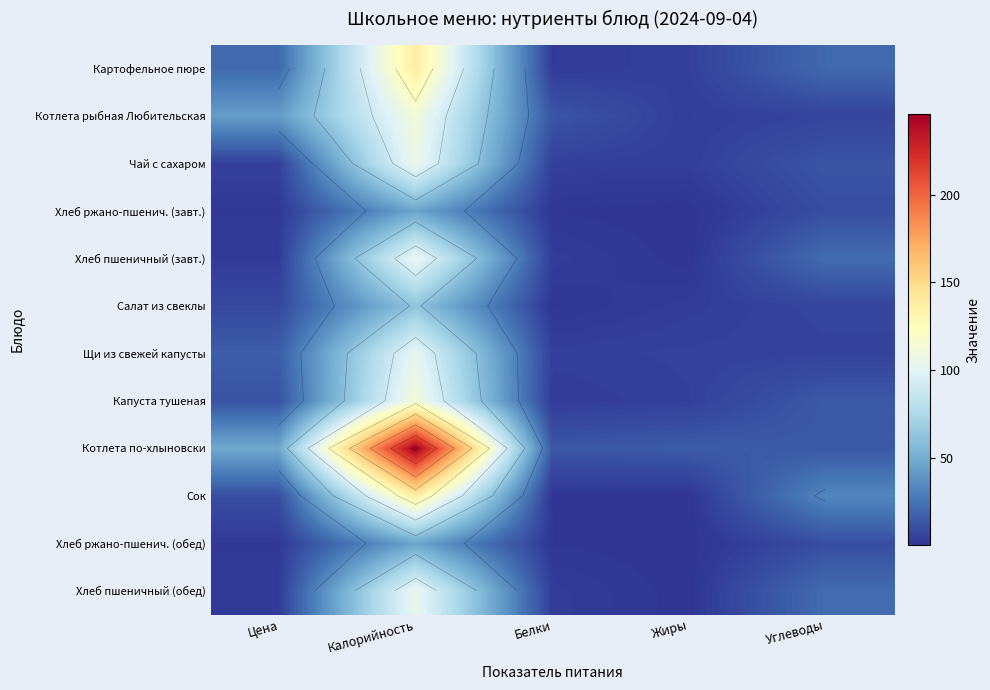

The Хлеб ржано-пшенич. (обед) series shows 1.1 at Белки. True or false?

True